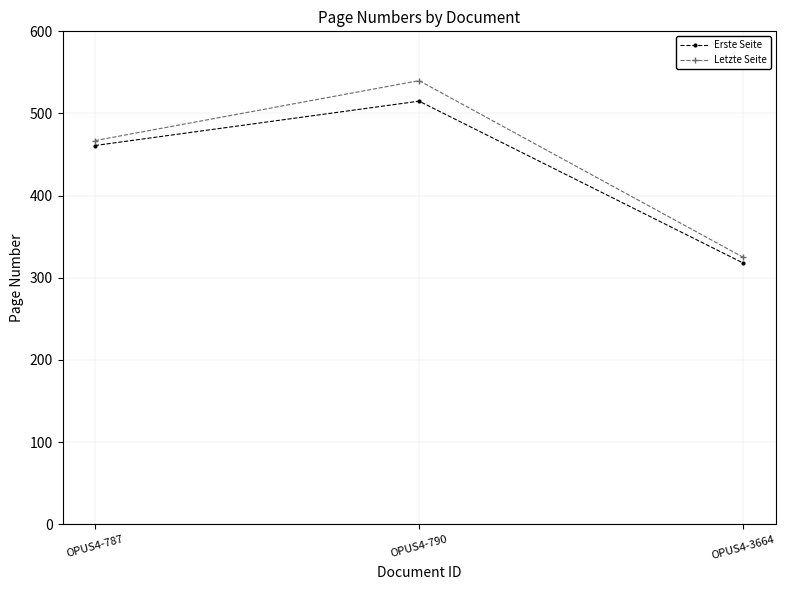

The value of Letzte Seite at OPUS4-787 is 152. True or false?

False